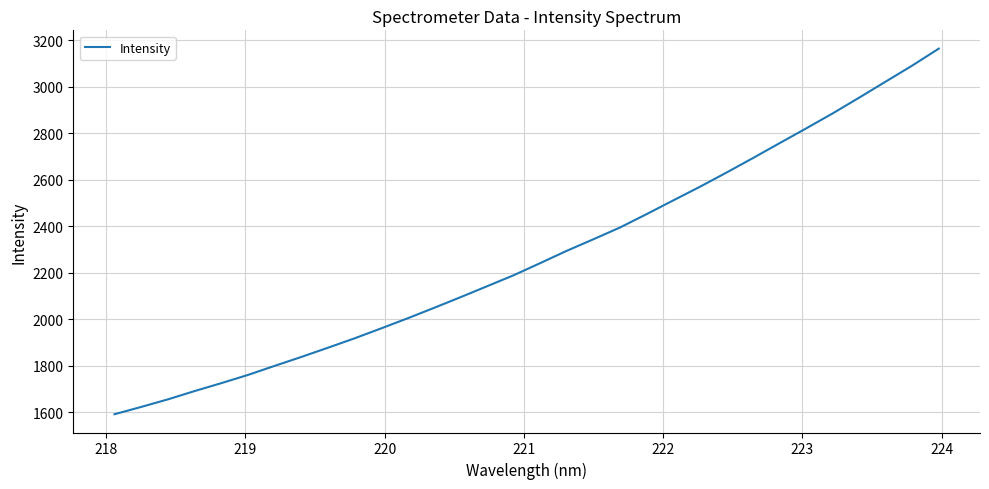

What is the difference between the maximum and minimum values?

1572.5